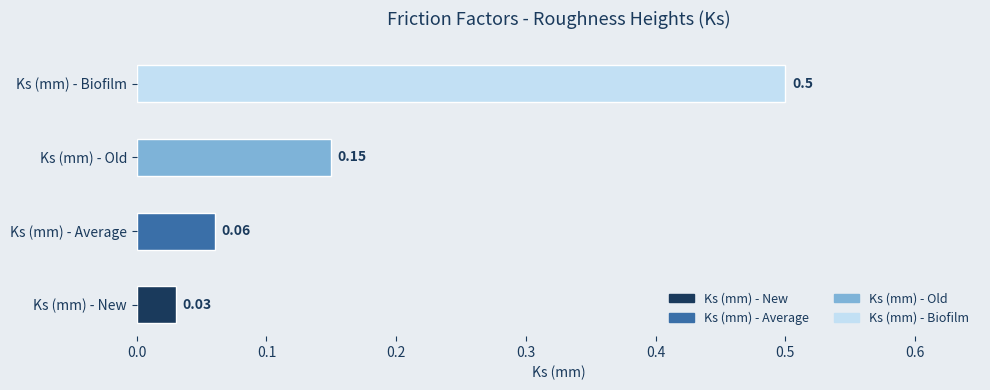

Rank the categories by value from lowest to highest.

Ks (mm) - New, Ks (mm) - Average, Ks (mm) - Old, Ks (mm) - Biofilm